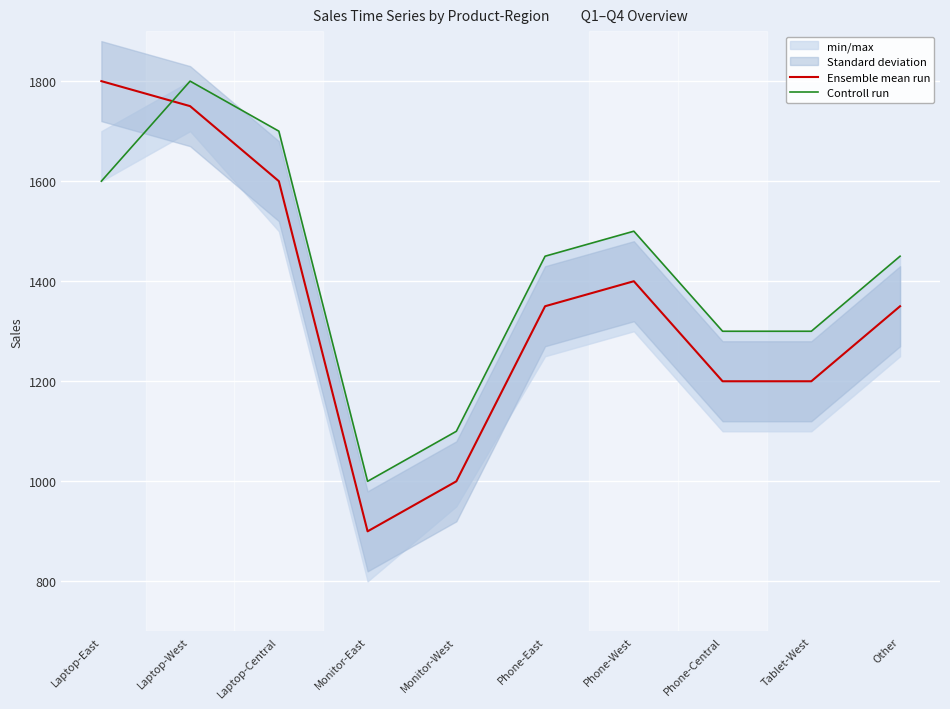

At how many categories does at least one series exceed 1072?

9